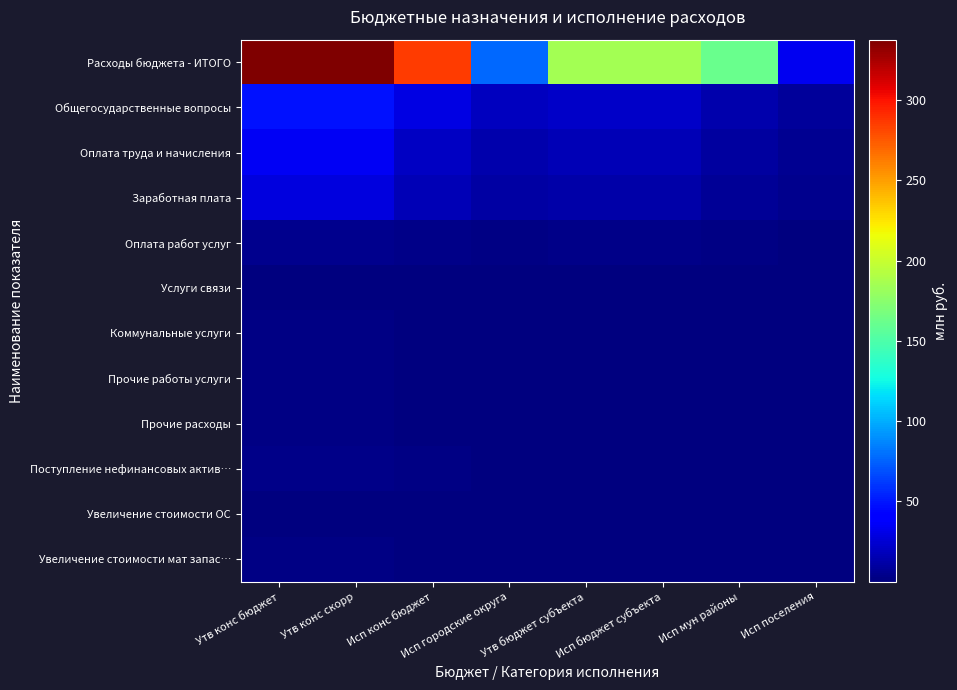

What is the total value across all series at Исп поселения?

56.4